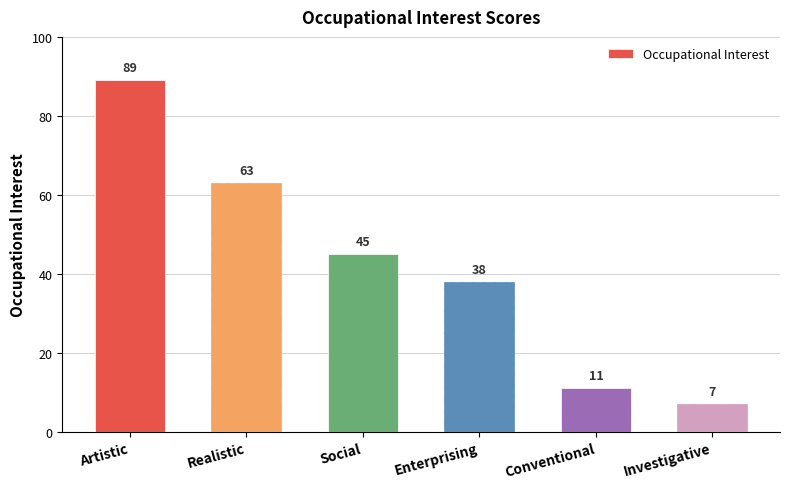

What is the greatest value displayed?

89